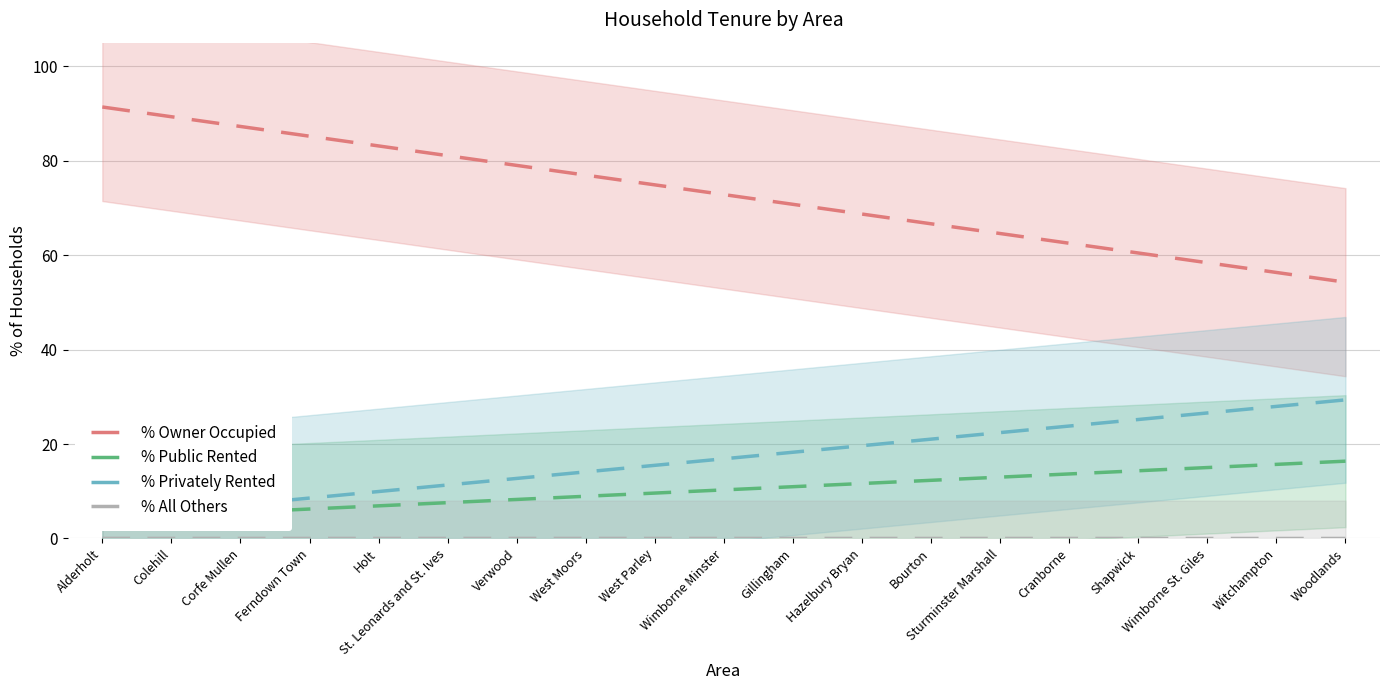

True or false: % Privately Rented has more than 1 points higher than both neighbors.

False